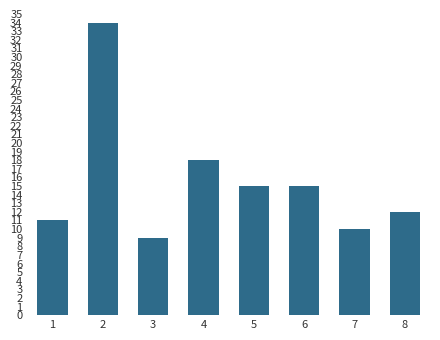

Reading right to left, extract all data points from this chart.

8=12	7=10	6=15	5=15	4=18	3=9	2=34	1=11